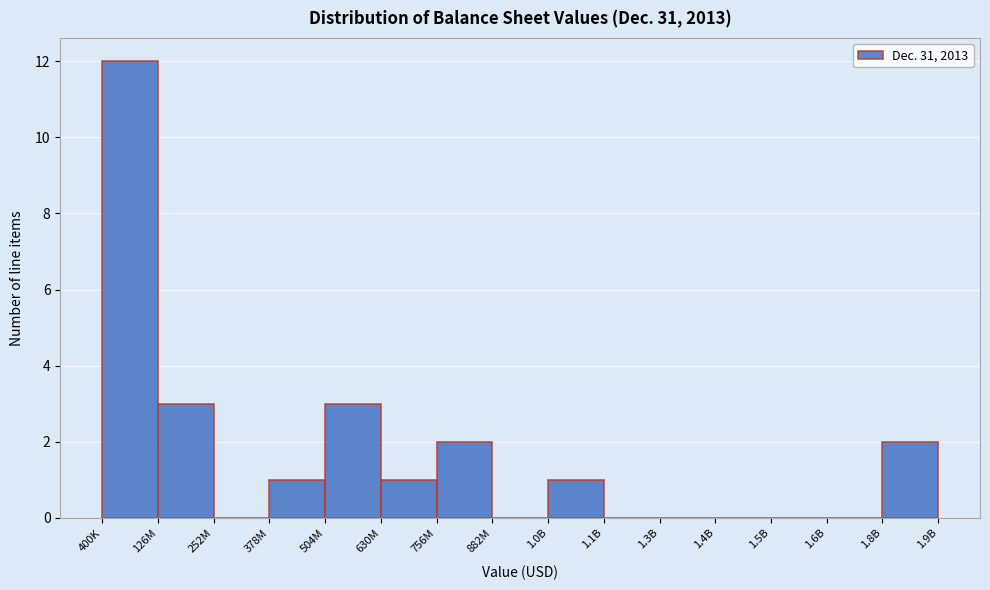

Reading left to right, transcribe all the data shown in this chart.

400K=12	126M=3	252M=0	378M=1	504M=3	630M=1	756M=2	882M=0	1.0B=1	1.1B=0	1.3B=0	1.4B=0	1.5B=0	1.6B=0	1.8B=2